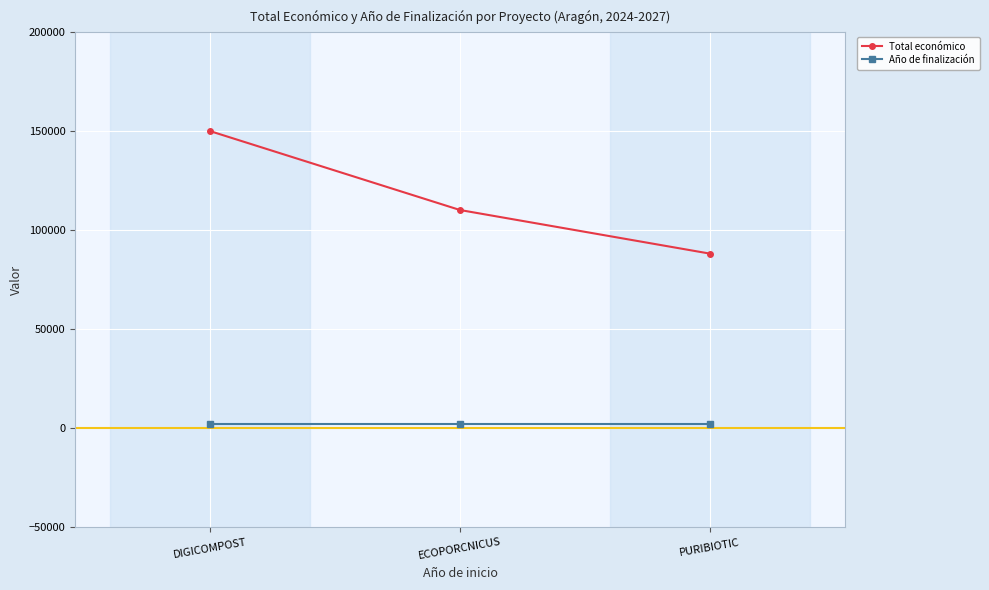

At which label does Total económico reach its peak?

DIGICOMPOST